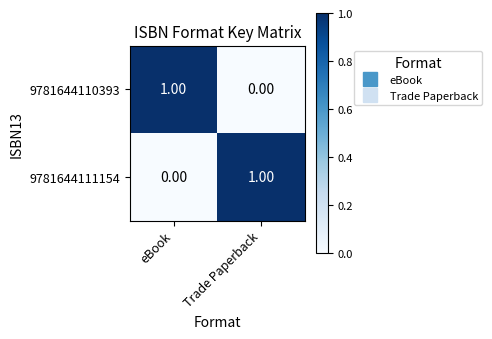

At which label is 9781644110393 closest to 0?

Trade Paperback